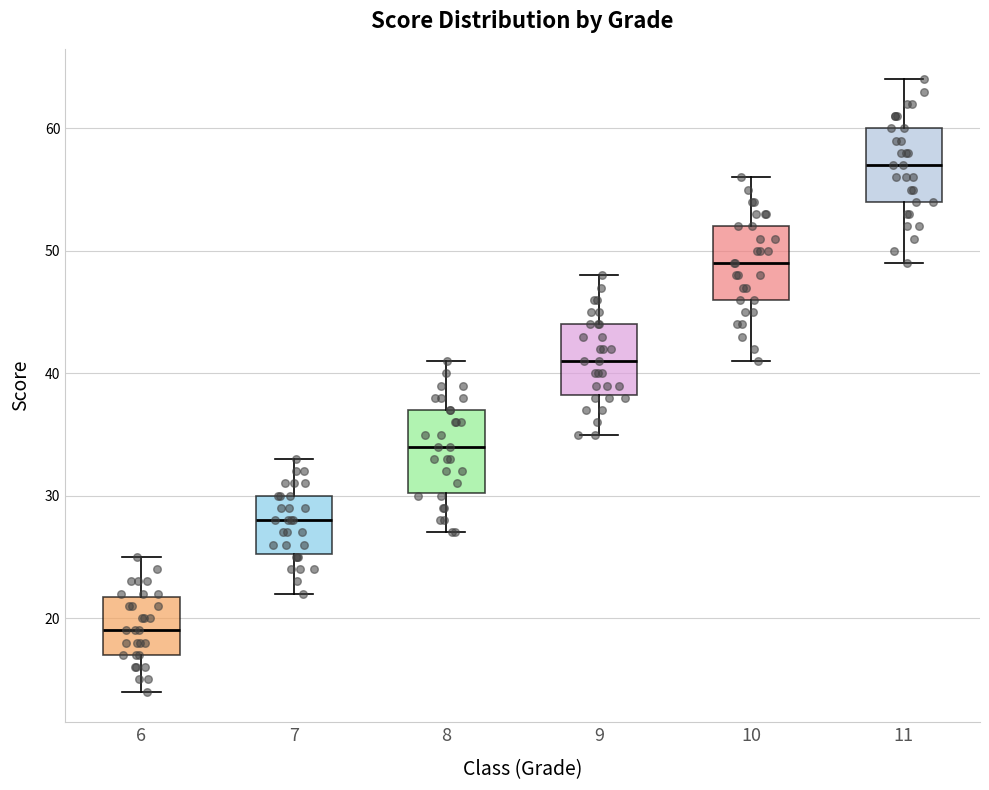

Where is the lower edge of the box at x = 8 on the y-axis? The values are not printed on the chart, so give them approximately, as read against the axis.

30